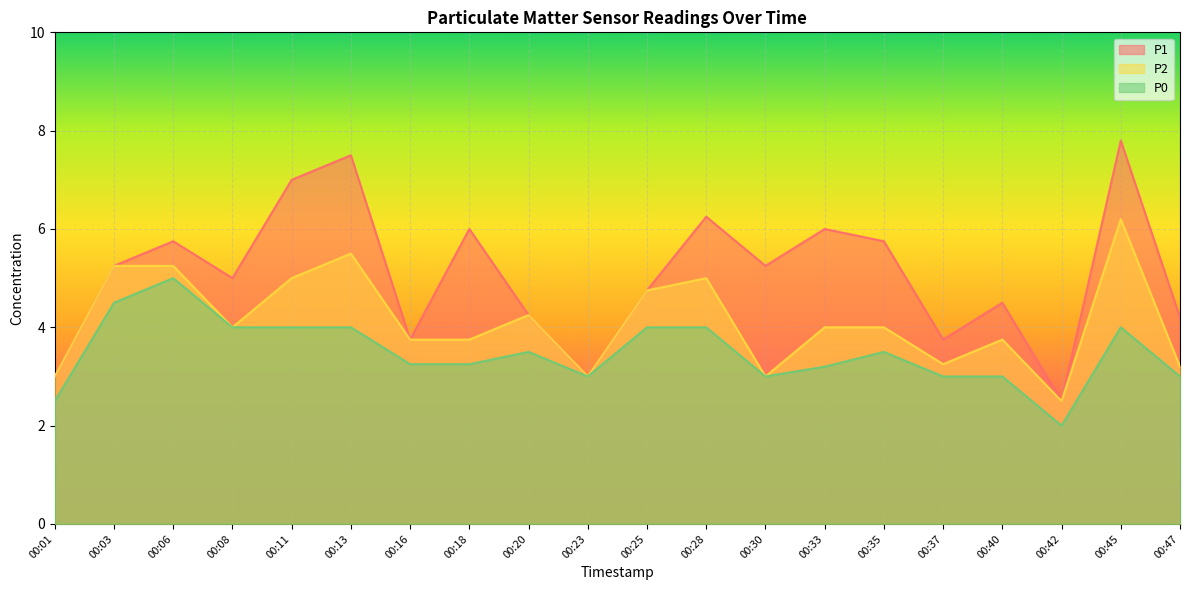

Does the chart display data point markers on the line(s)?

No